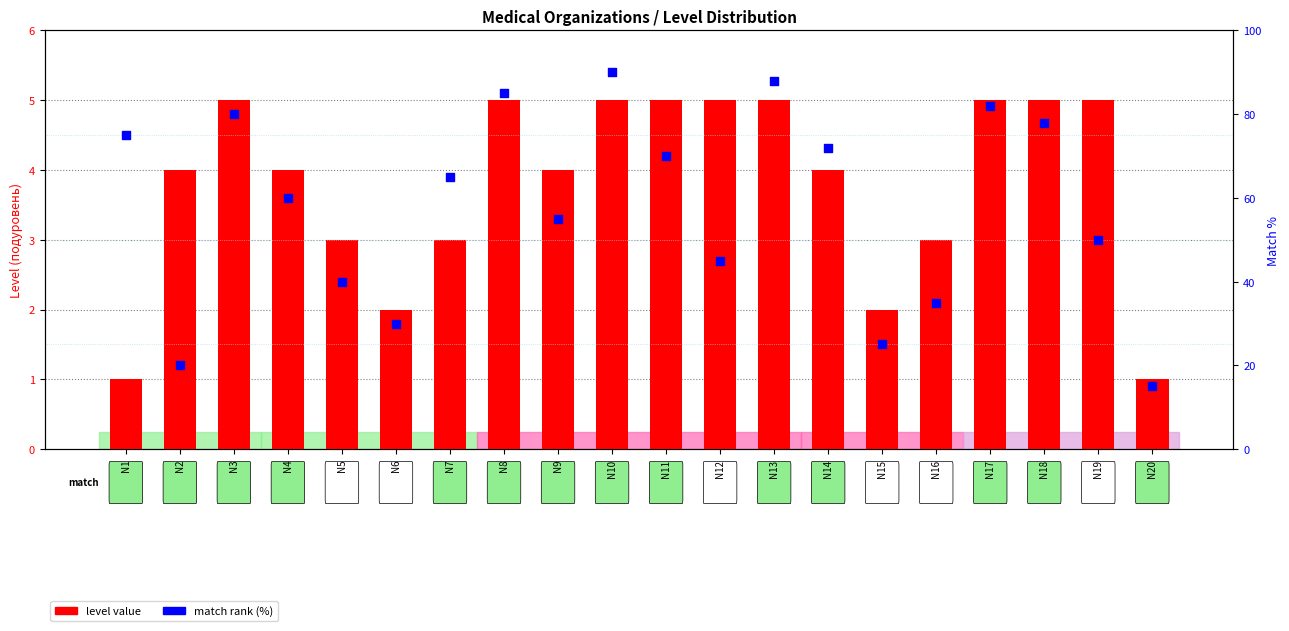

At which category is the sum across all series the highest?

N10